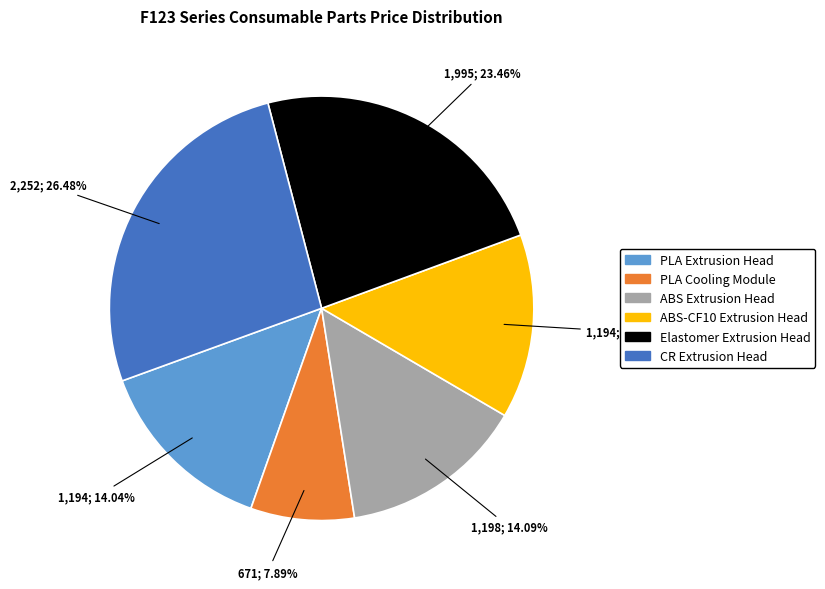

What portion of the pie excludes ABS Extrusion Head?

85.9%